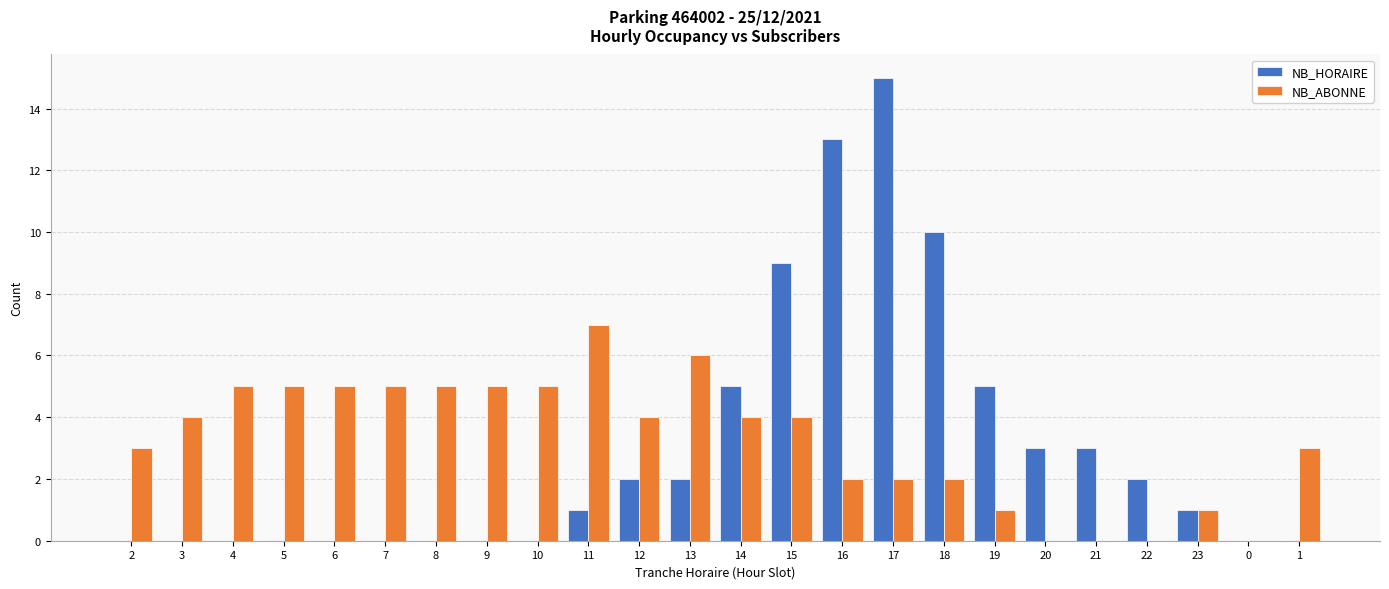

At which category is the sum across all series the highest?

17